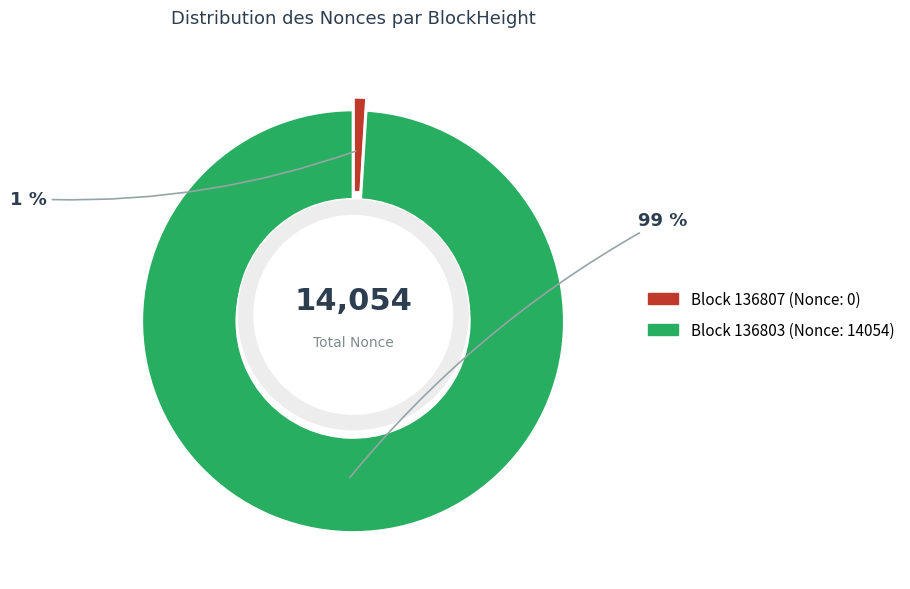

Is there a majority slice in this chart?

Yes